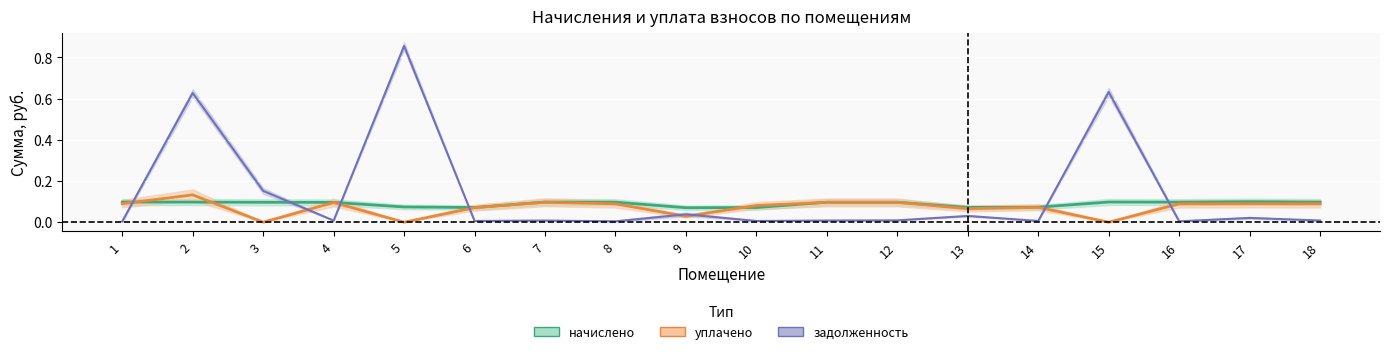

Is this an area chart (filled region under the line)?

No